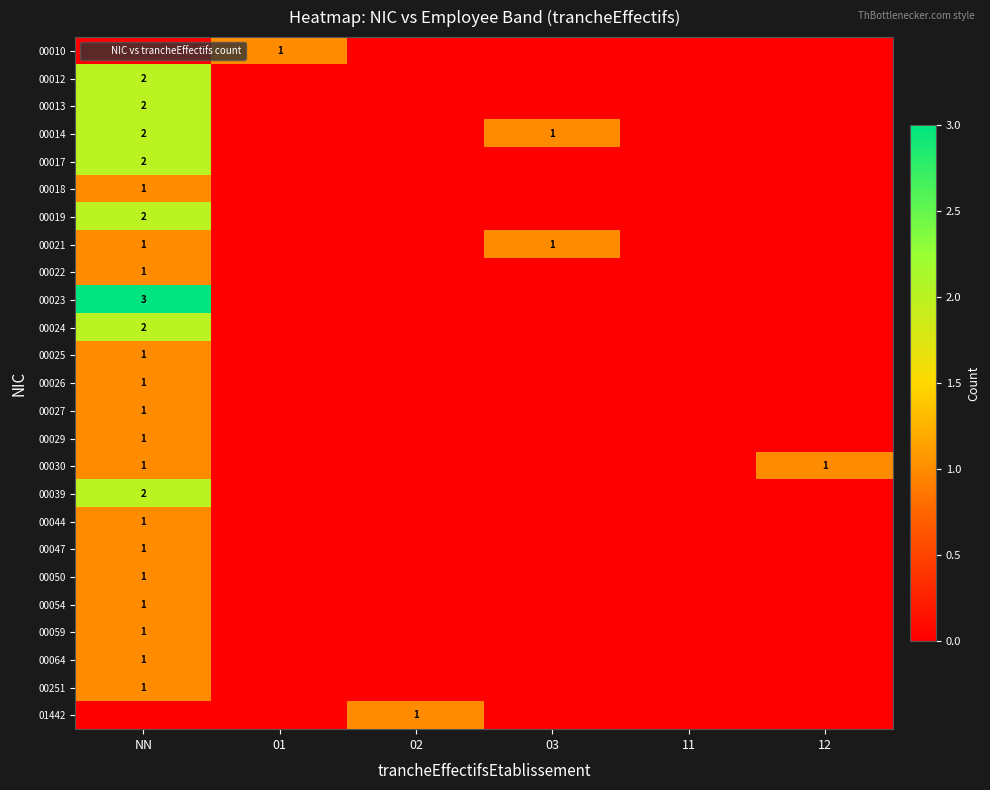

What is the spread (max minus min) of values at NN?

3